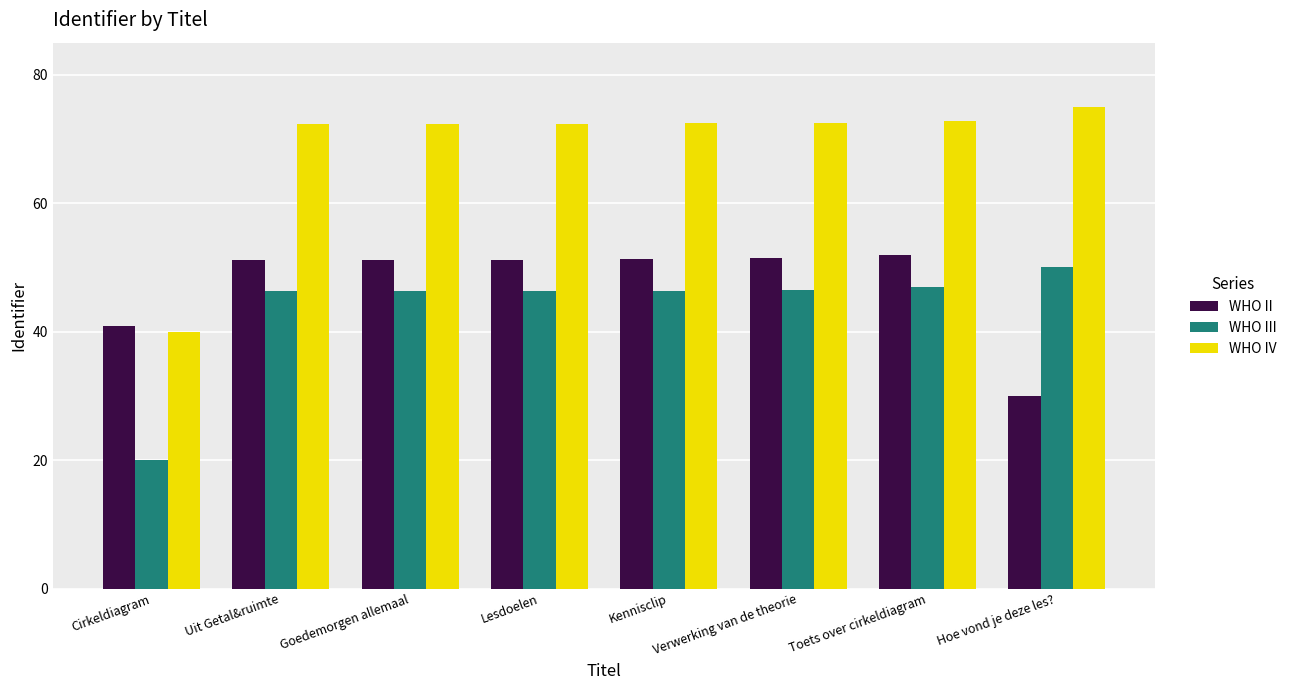

What is the total value across all series at Uit Getal&ruimte?

169.8